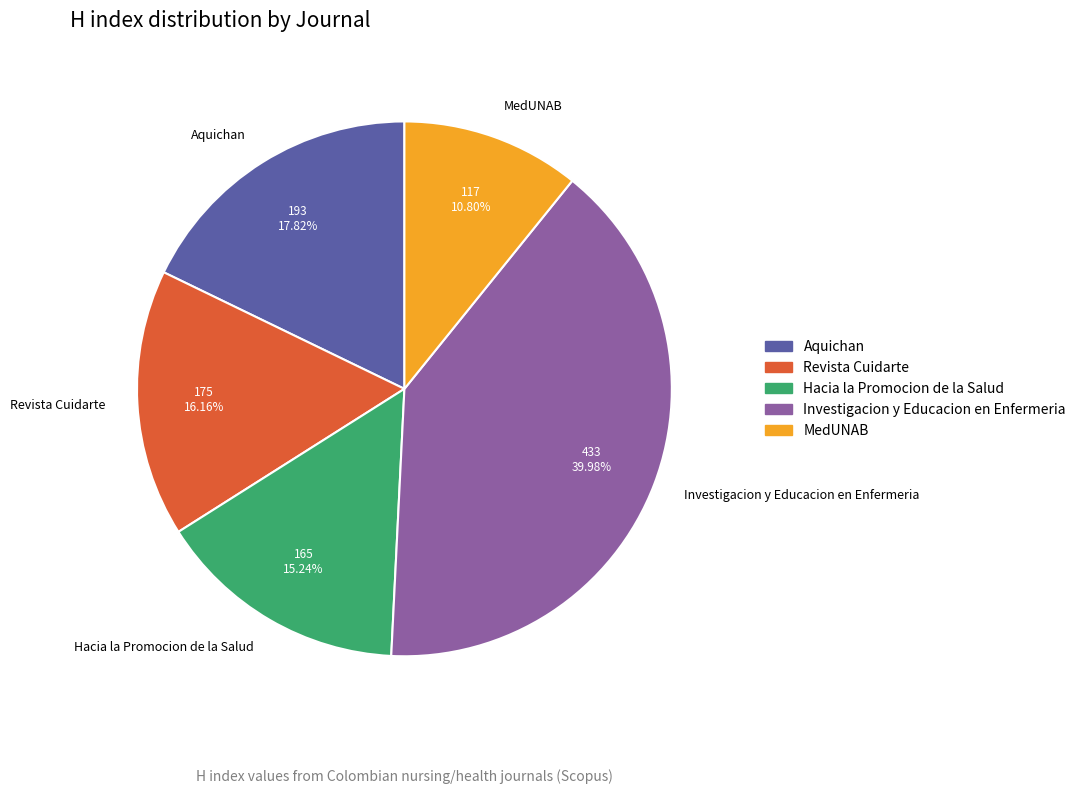

To the nearest percent, what is the combined percentage of Revista Cuidarte and Aquichan?

34%